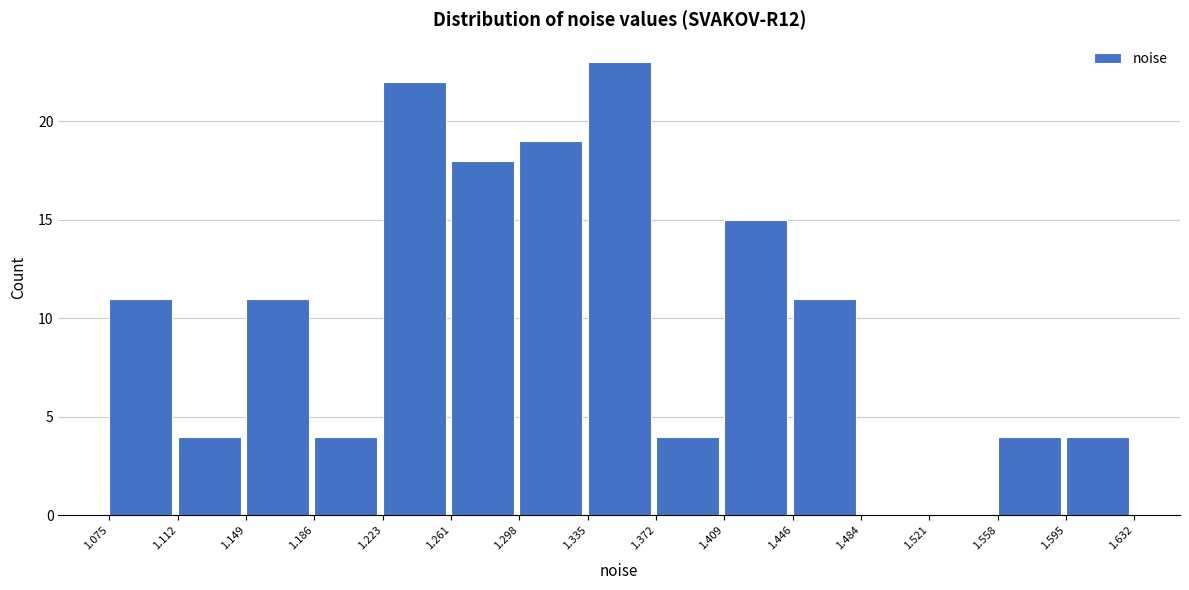

What is the height of the bar covering 1.112 to 1.149 on the x-axis? The values are not printed on the chart, so give them approximately, as read against the axis.

4